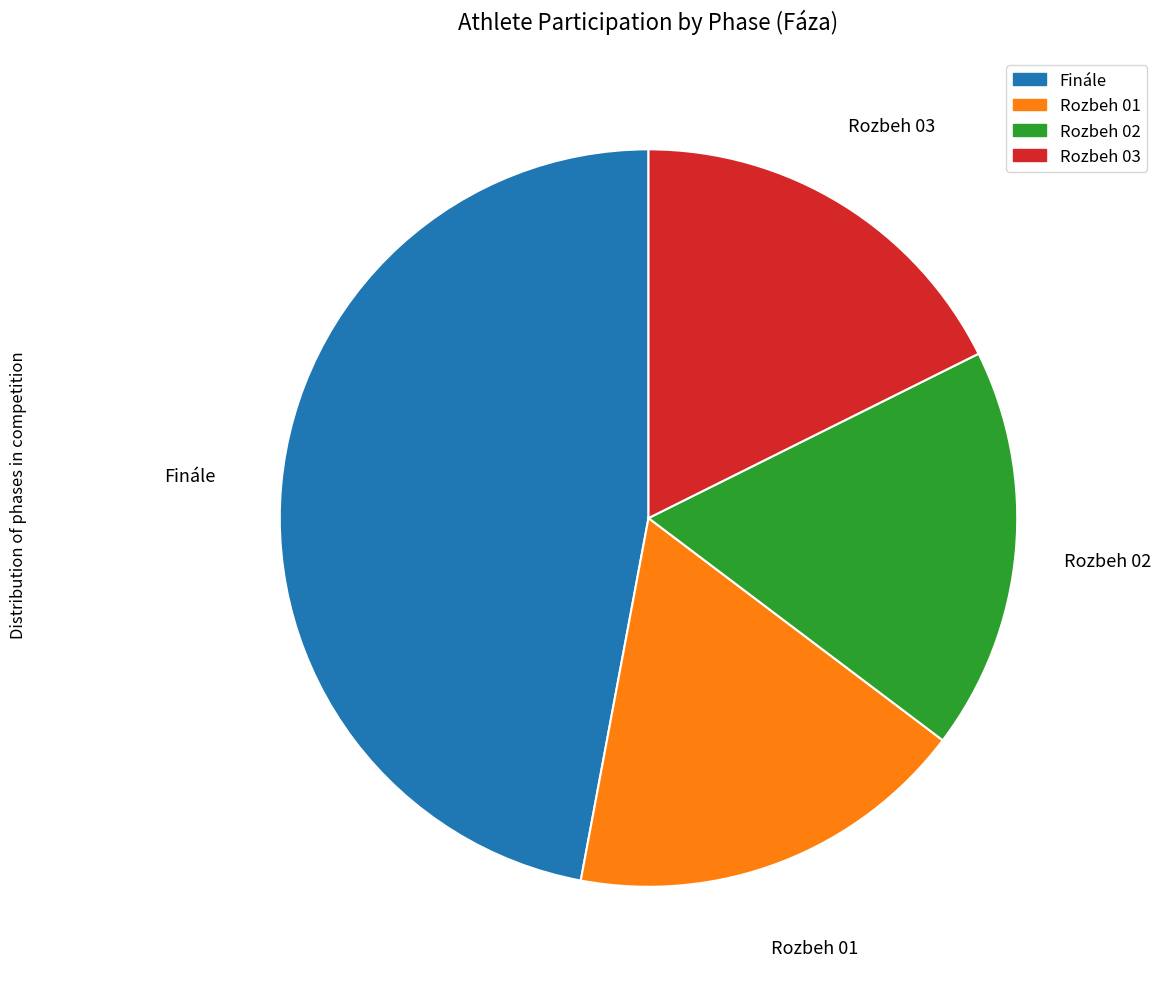

Is Rozbeh 02 the majority of the pie?

No